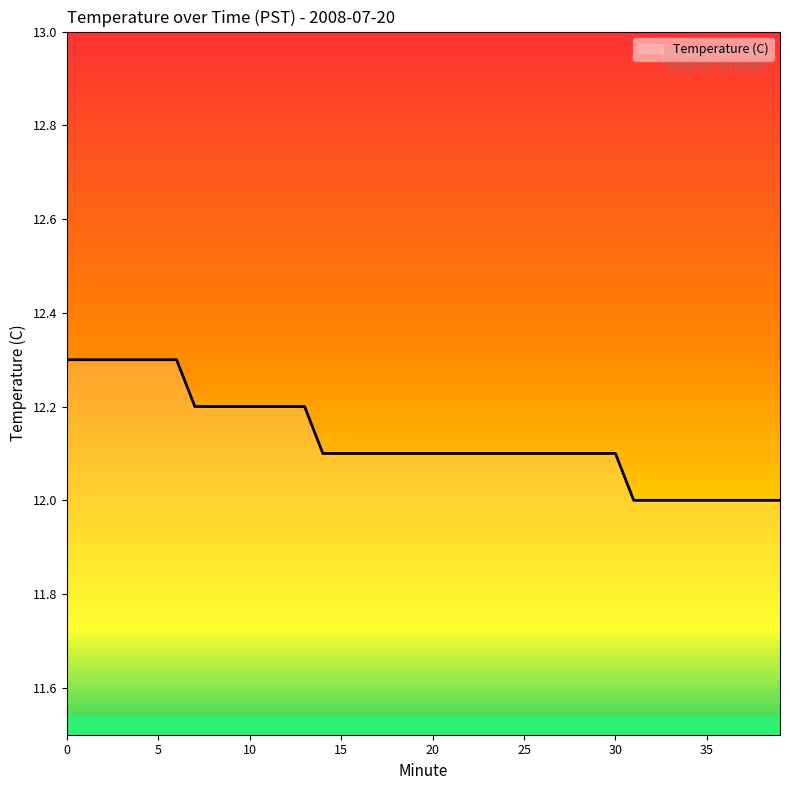

What is the smallest value displayed?

12.0